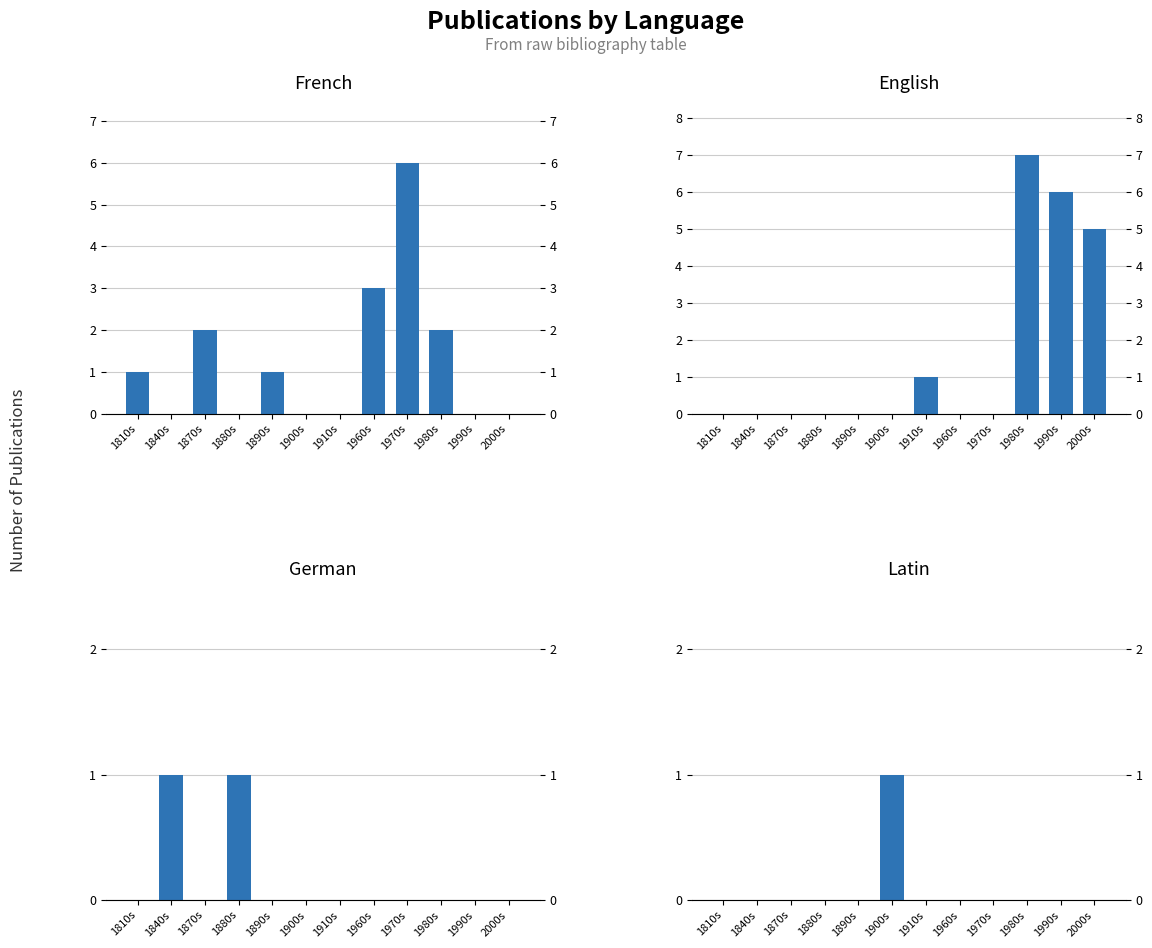

Is it true that English equals -3 at 1880s?

False